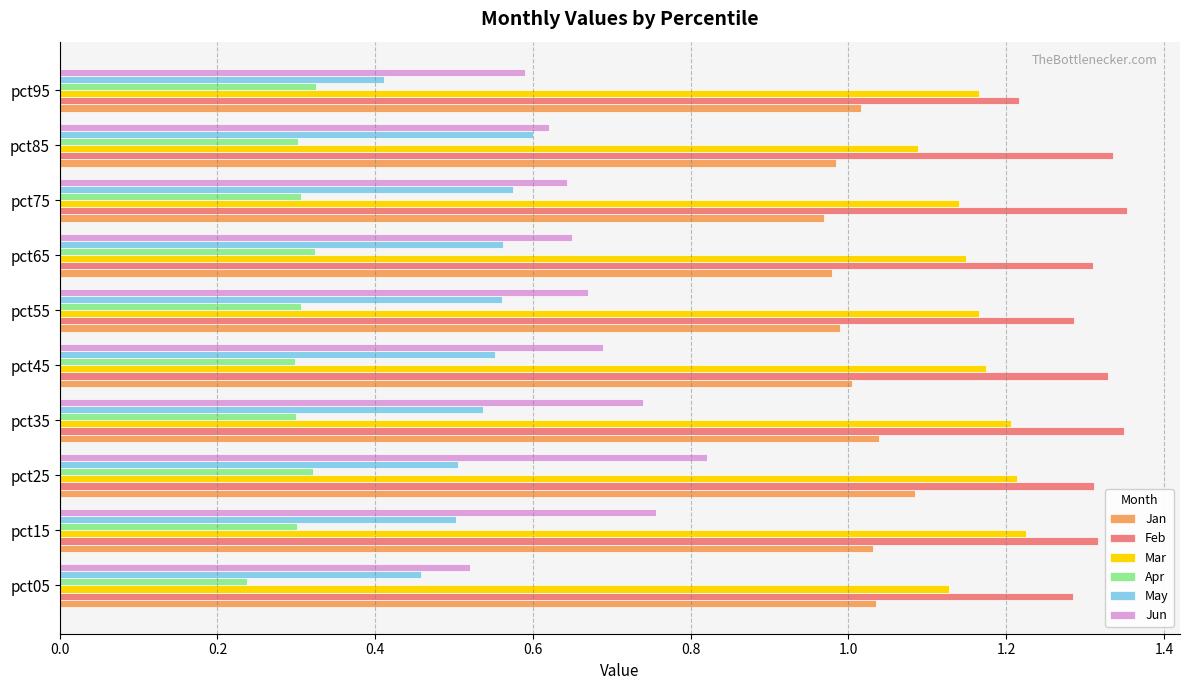

Rank the series by their maximum value, from highest to lowest.

Feb, Mar, Jan, Jun, May, Apr